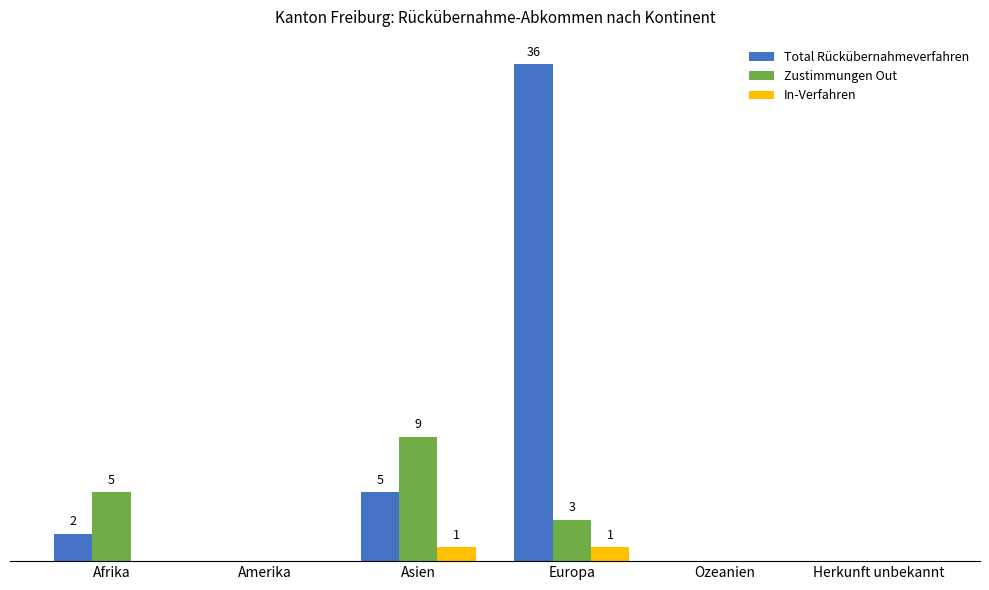

What is the difference between the Zustimmungen Out values at Afrika and Herkunft unbekannt?

5